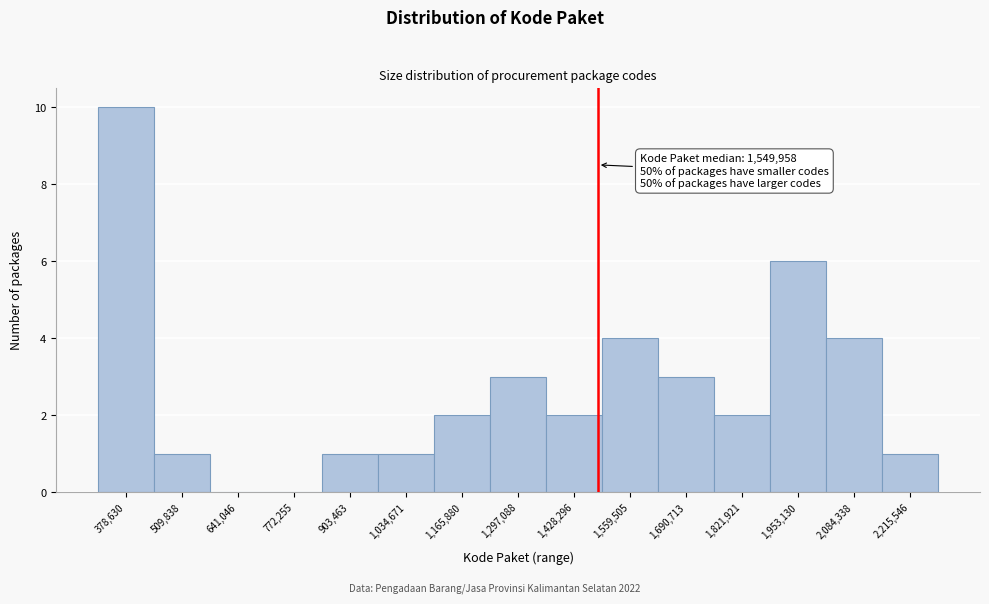

Reading left to right, extract all data points from this chart.

378,630=10	509,838=1	641,046=0	772,255=0	903,463=1	1,034,671=1	1,165,880=2	1,297,088=3	1,428,296=2	1,559,505=4	1,690,713=3	1,821,921=2	1,953,130=6	2,084,338=4	2,215,546=1